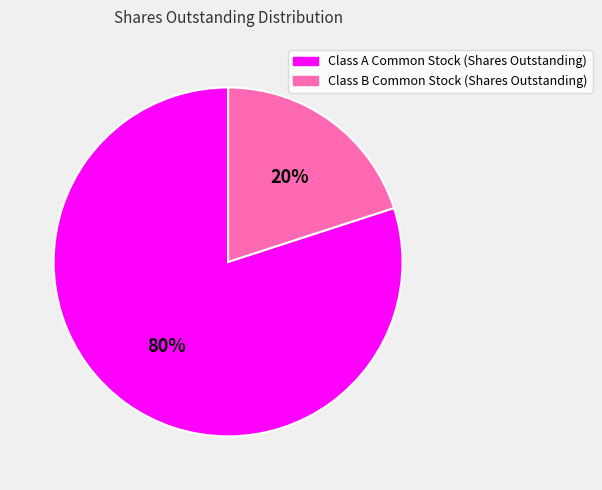

Is it true that Class A Common Stock (Shares Outstanding) is 80% of the pie?

True